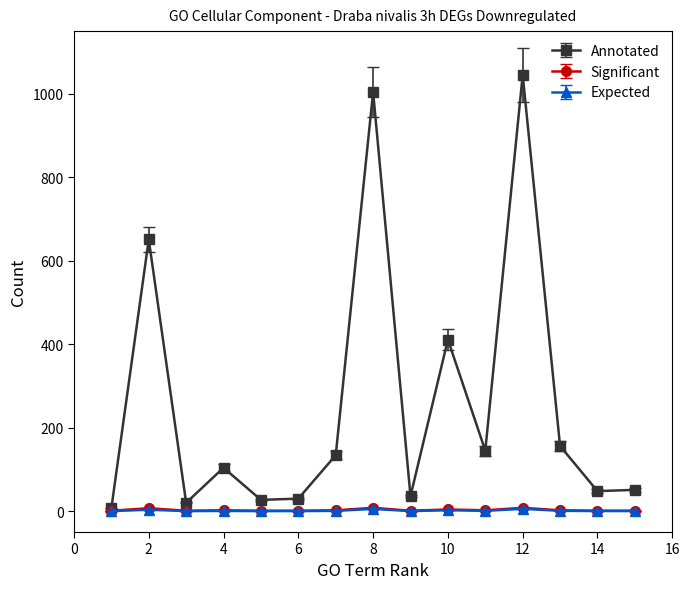

Which series has the widest spread of values?

Annotated